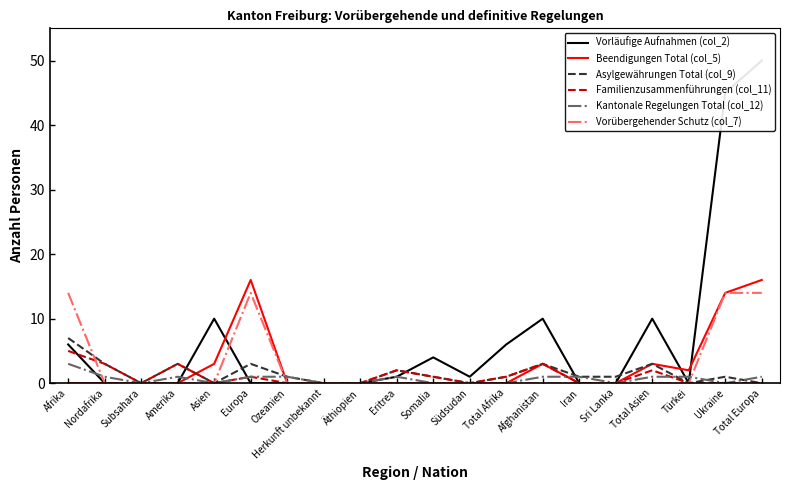

At Subsahara, list the series in order from smallest to largest.

Vorläufige Aufnahmen (col_2), Beendigungen Total (col_5), Asylgewährungen Total (col_9), Familienzusammenführungen (col_11), Kantonale Regelungen Total (col_12), Vorübergehender Schutz (col_7)